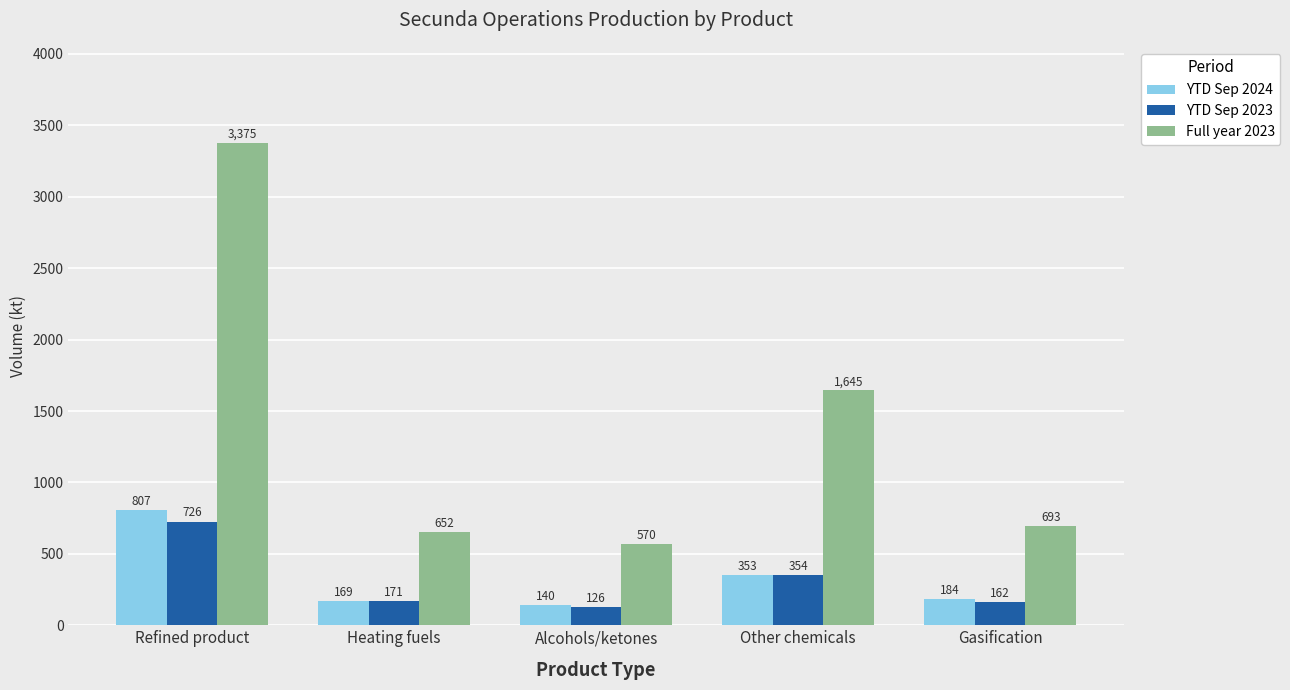

How many bars are there in each group?

3